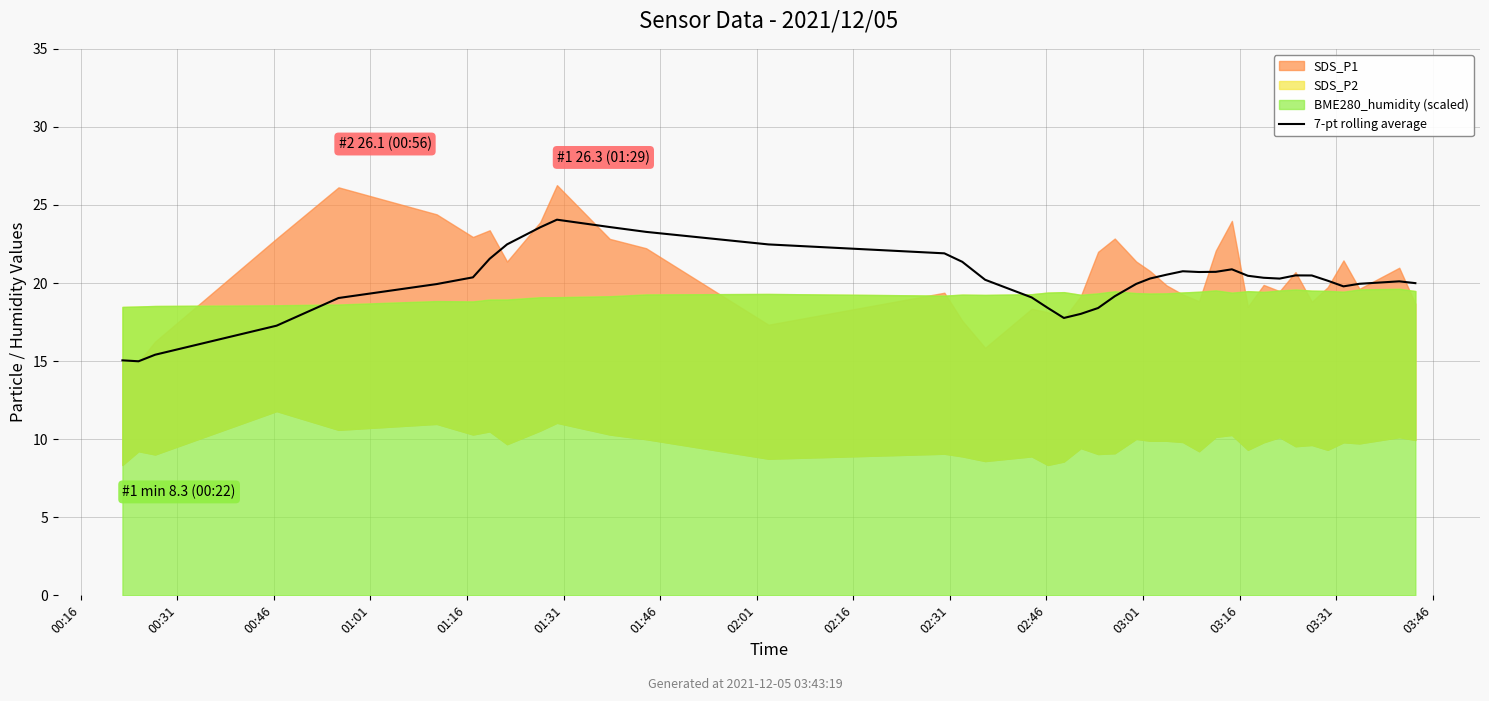

Reading right to left, extract all data points from this chart.

20.0	20.1	20.0	19.8	20.2	20.5	20.5	20.3	20.3	20.5	20.9	20.7	20.7	20.8	20.5	20.3	19.9	19.2	18.4	18.0	17.8	18.4	19.1	20.2	21.4	21.9	22.5	23.3	23.6	24.1	23.6	22.5	21.6	20.4	19.9	19.0	17.3	15.4	15.0	15.1